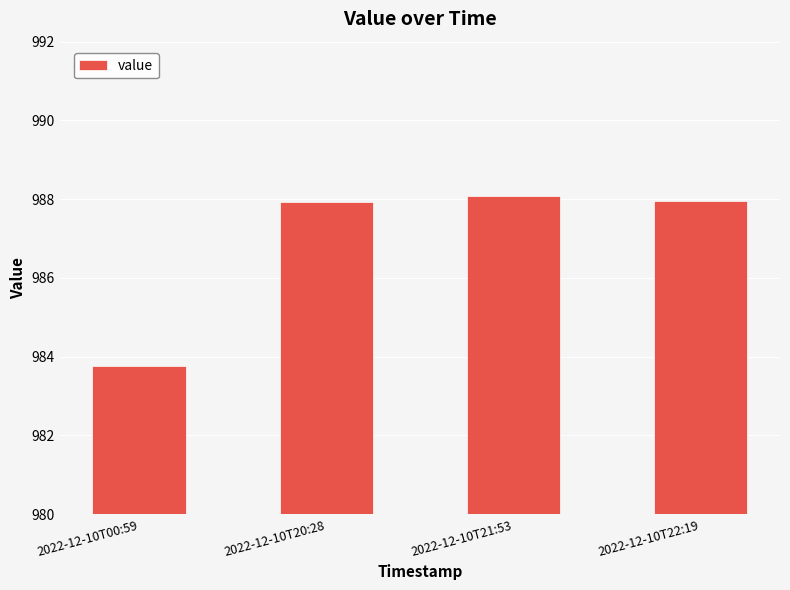

The chart shows a value of 202.2 at 2022-12-10T22:19. True or false?

False